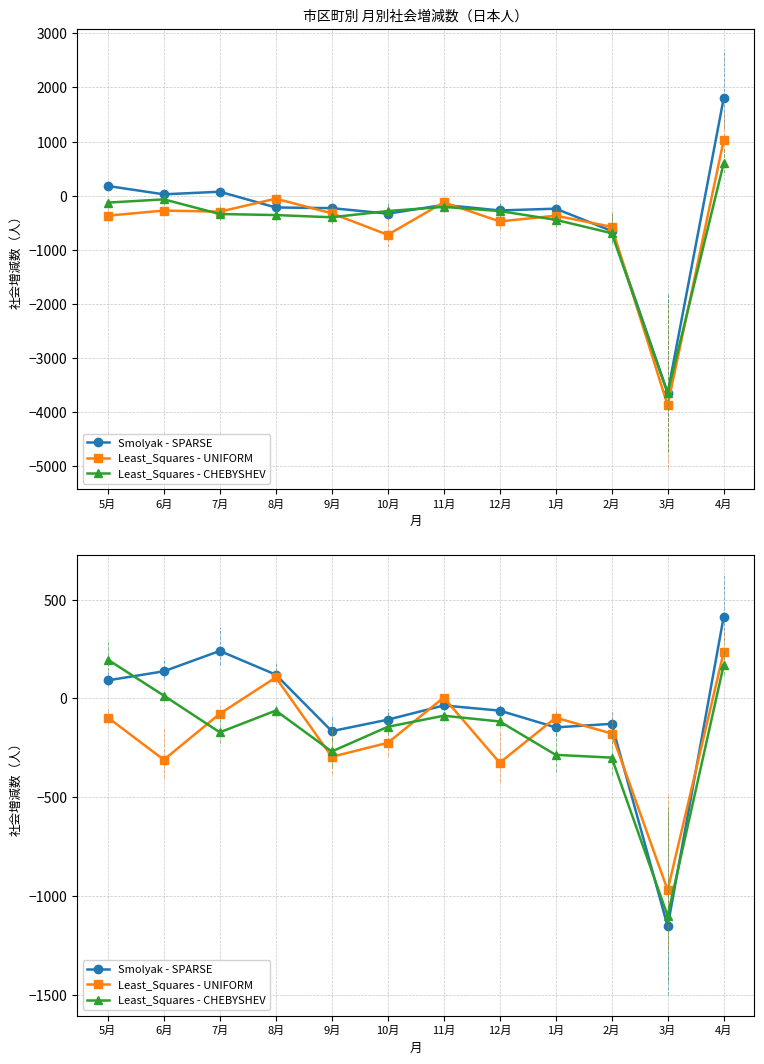

Between 9月 and 1月, which is larger?

1月